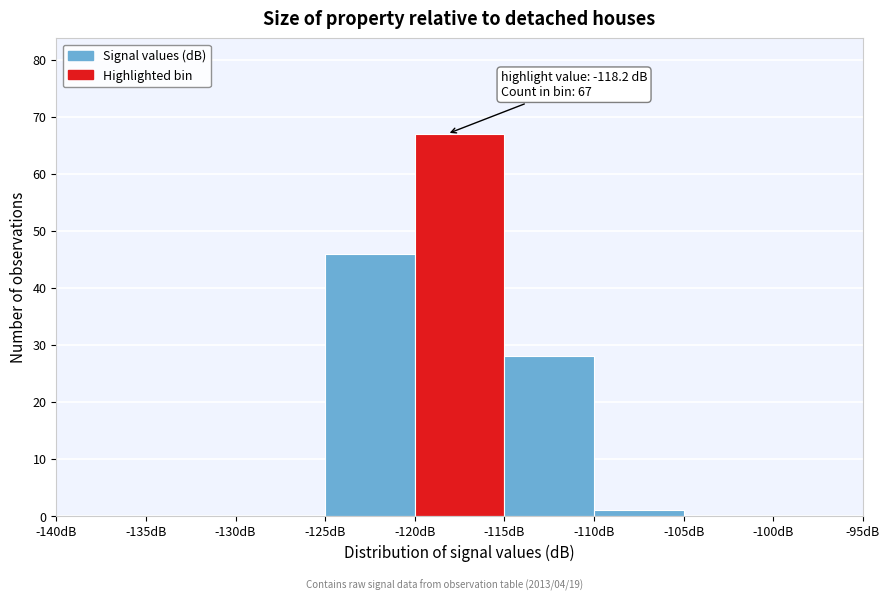

Which range on the x-axis has the tallest bar?

-120 to -115